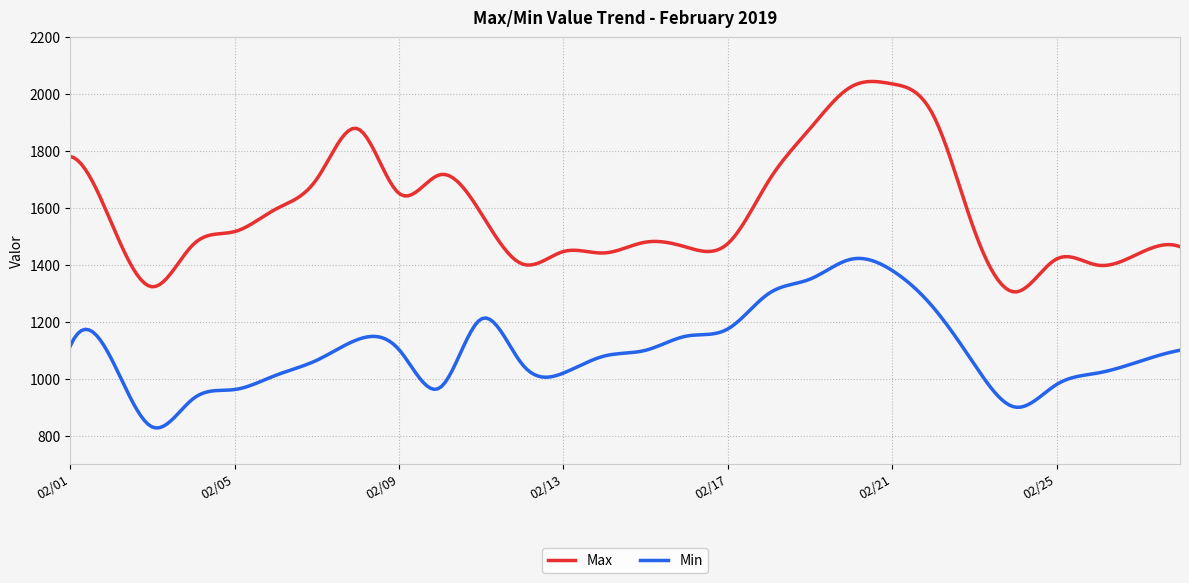

Which series has the largest total across all categories?

Max